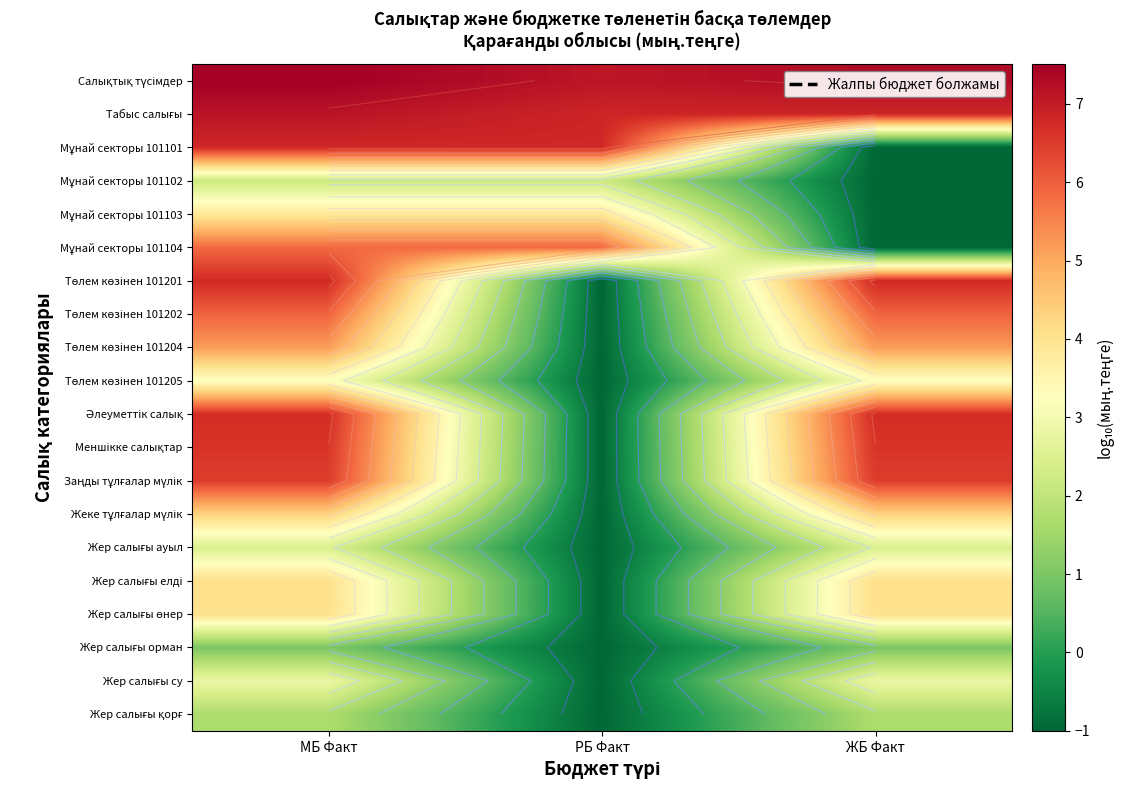

Count the number of categories in the chart.

3